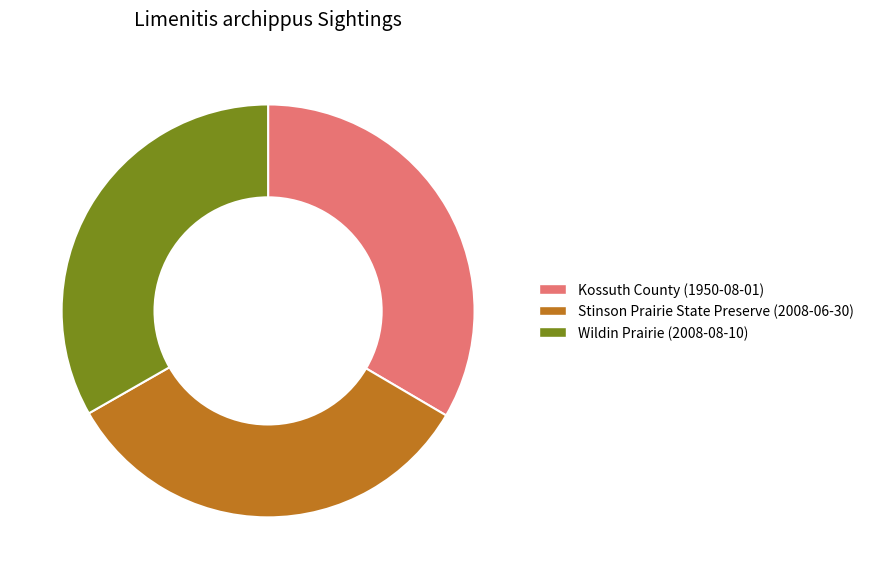

Approximately how many times larger is the value at Kossuth County (1950-08-01) compared to Stinson Prairie State Preserve (2008-06-30)?

1.0